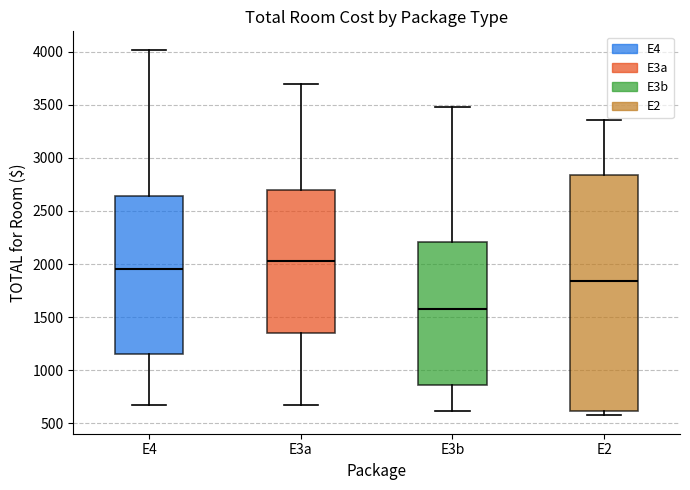

Reading left to right, read every box against the y-axis: the position of its median line, the range the box covers, and the ends of its whiskers. The values are not printed on the chart, so give them approximately, as read against the axis.

E4: median 1950, box 1150 to 2650, whiskers 700 to 4000
E3a: median 2050, box 1350 to 2700, whiskers 700 to 3700
E3b: median 1600, box 850 to 2200, whiskers 600 to 3500
E2: median 1850, box 600 to 2850, whiskers 550 to 3350